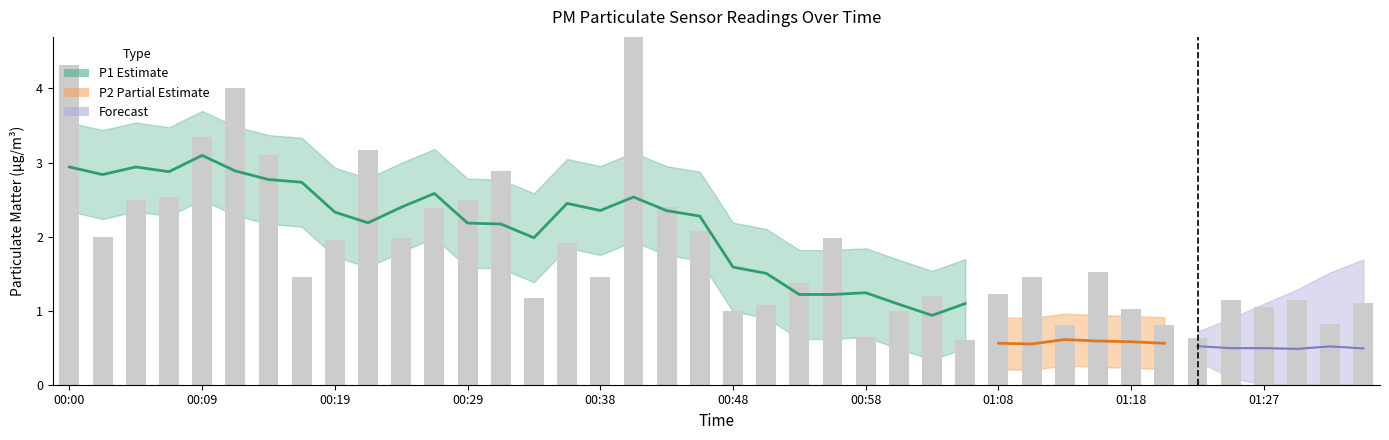

How many bars are there in total?

40